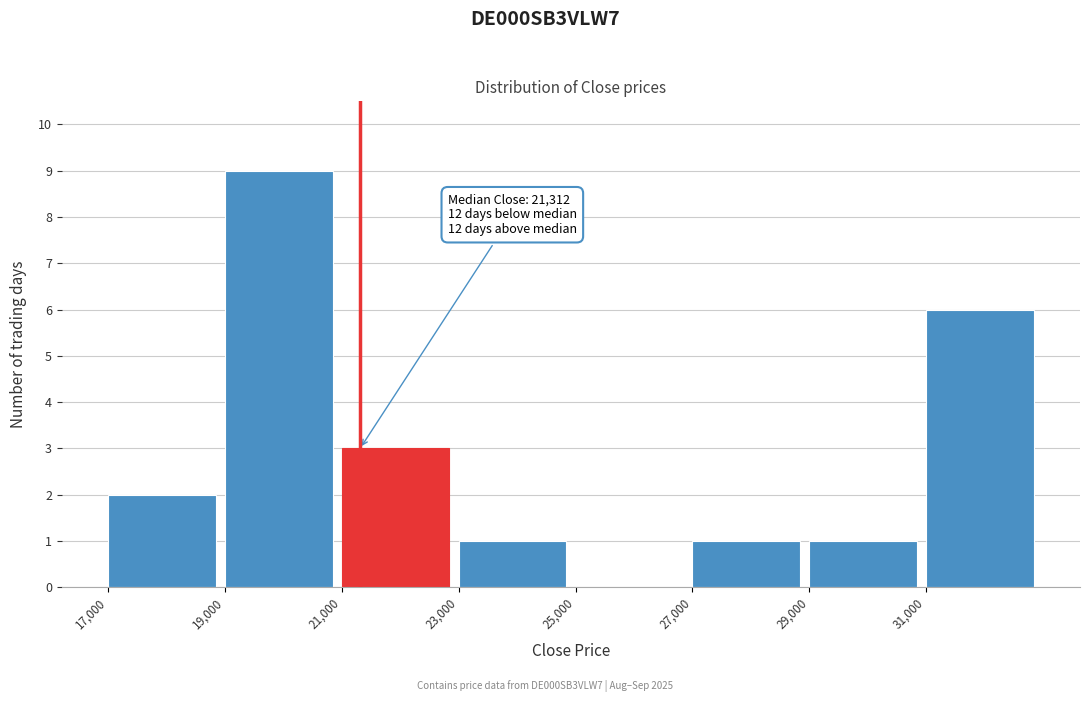

Over which range of the x-axis is the bar tallest?

19000 to 21000